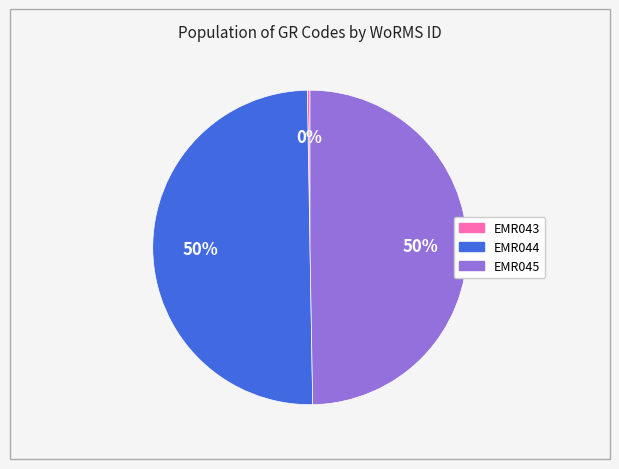

Is it true that EMR045 is 64% of the pie?

False